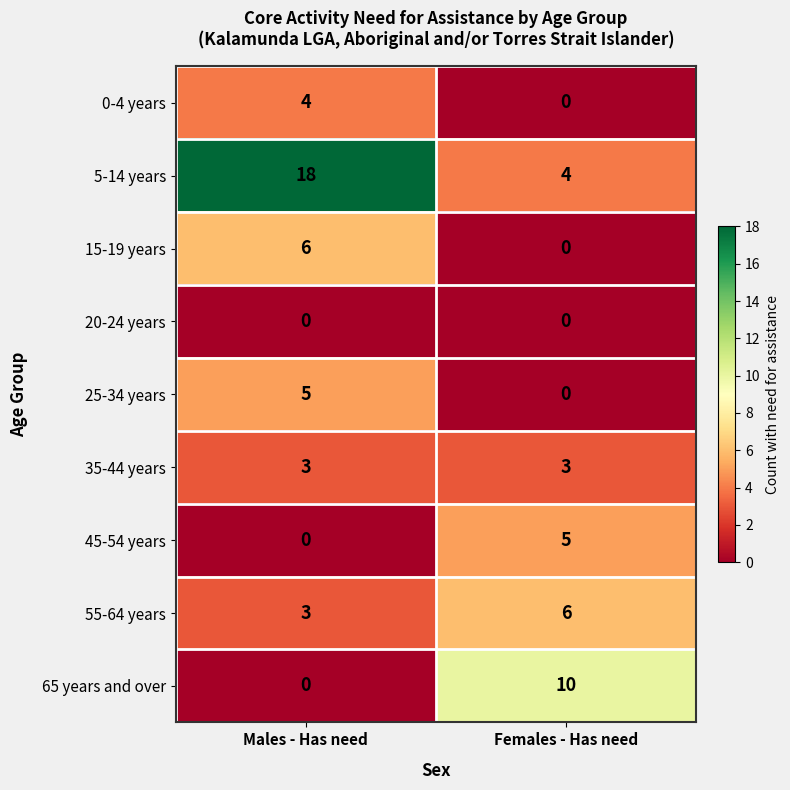

What is the greatest value displayed?

18